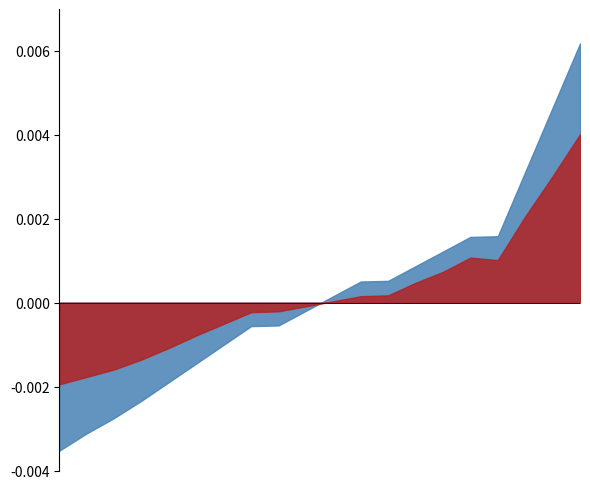

The value of P1 at 19:00 is 4.2. True or false?

False